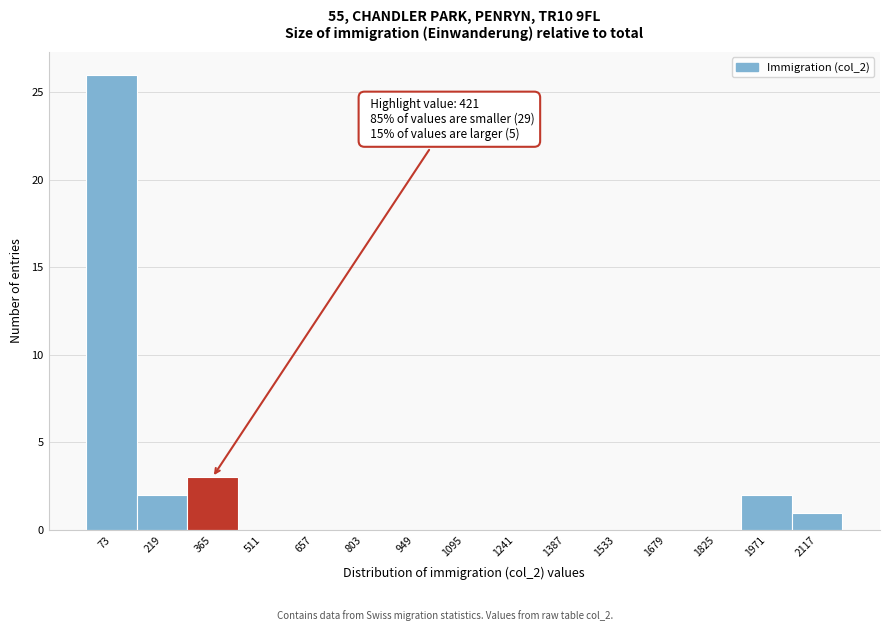

Which range on the x-axis has the tallest bar?

0 to 140